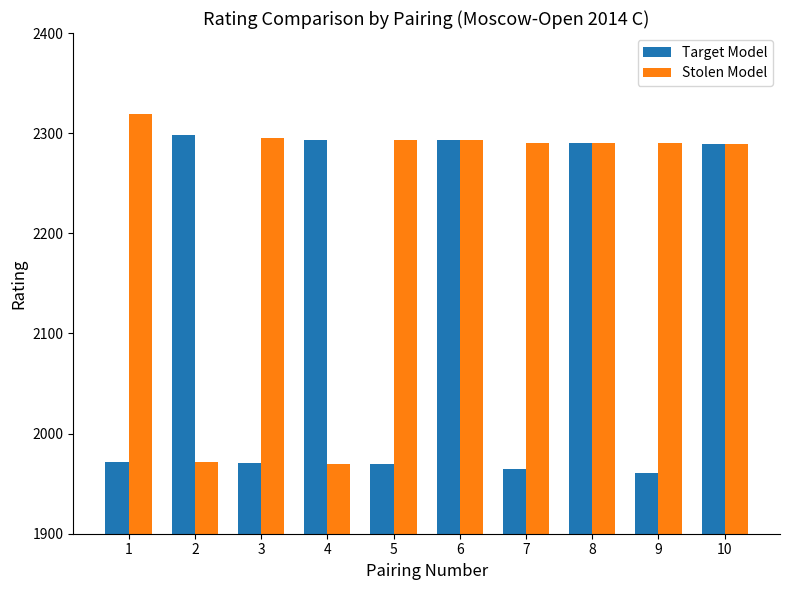

What is the maximum value shown in the chart?

2319